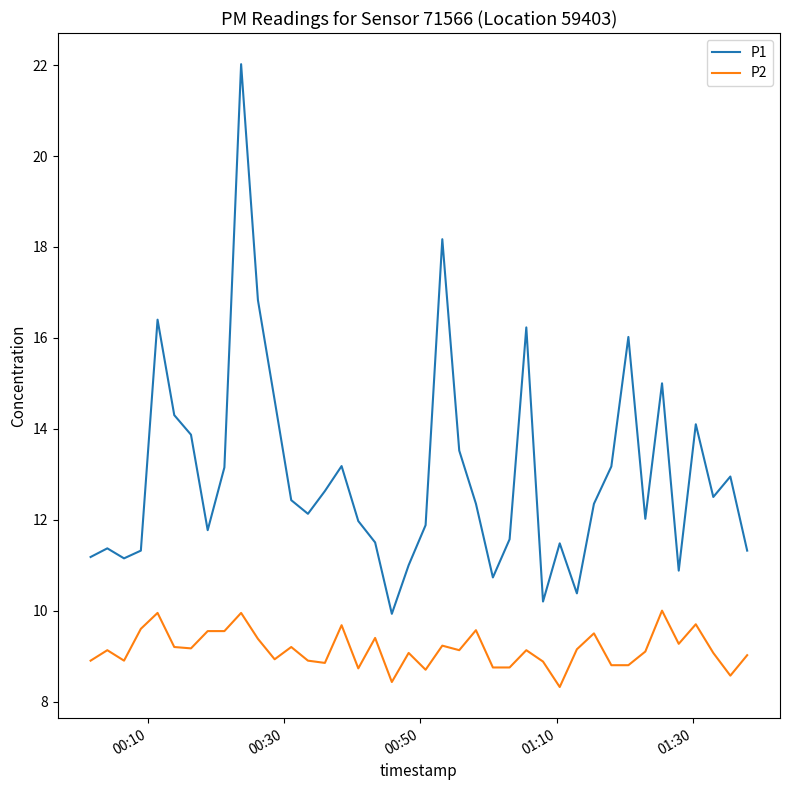

Which series has the largest total across all categories?

P1